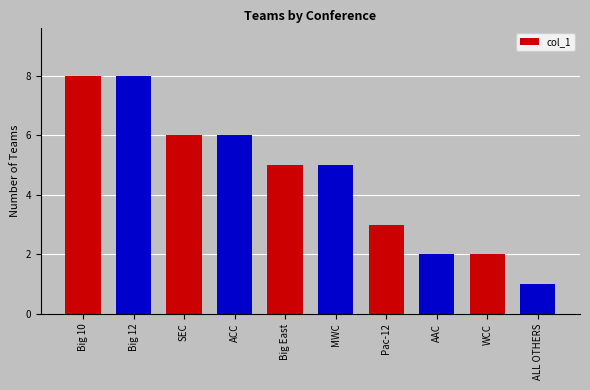

What is the label of the 1st bar from the right?

ALL OTHERS